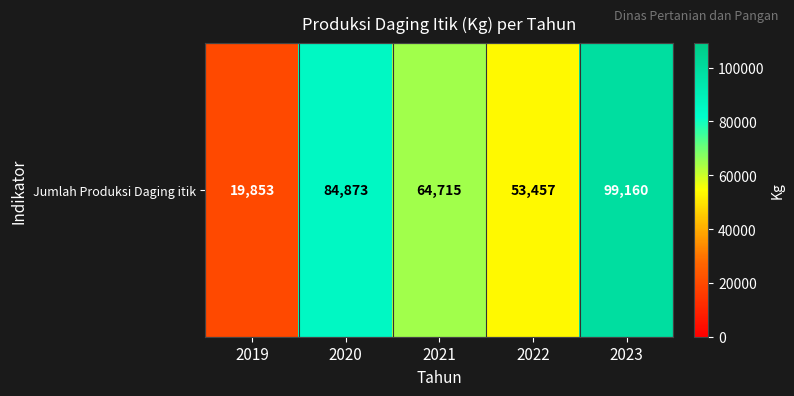

What is the average value?

64412